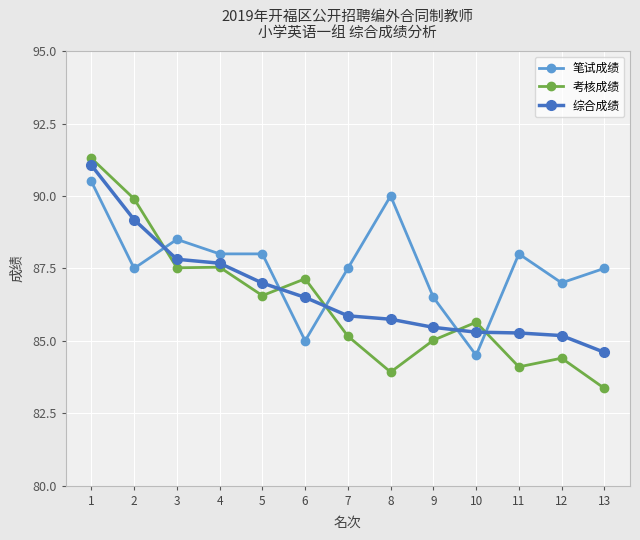

How many data points does each series have?

13